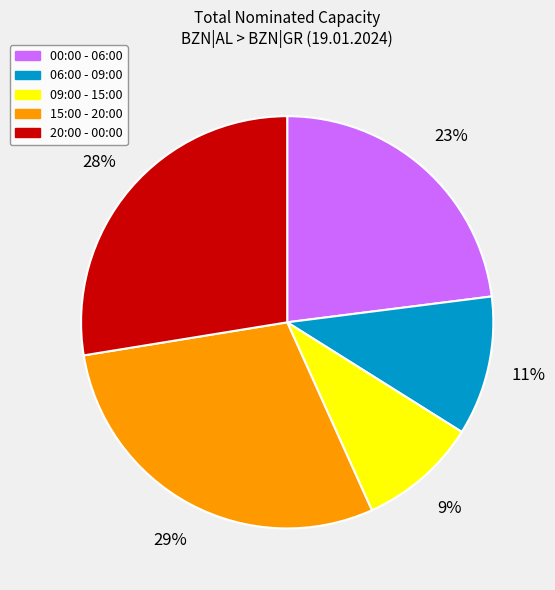

To the nearest percent, what is the difference between the largest and smallest slice percentages?

20%